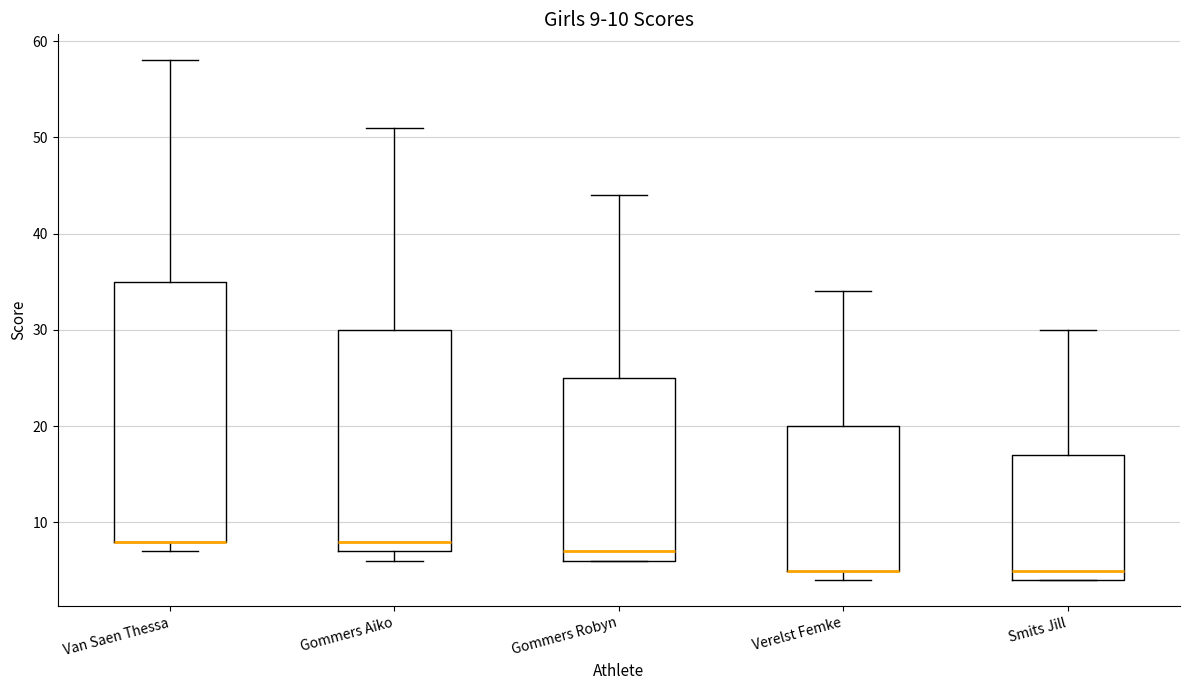

Comparing the boxes themselves (not the whiskers), which one is the tallest?

Van Saen Thessa